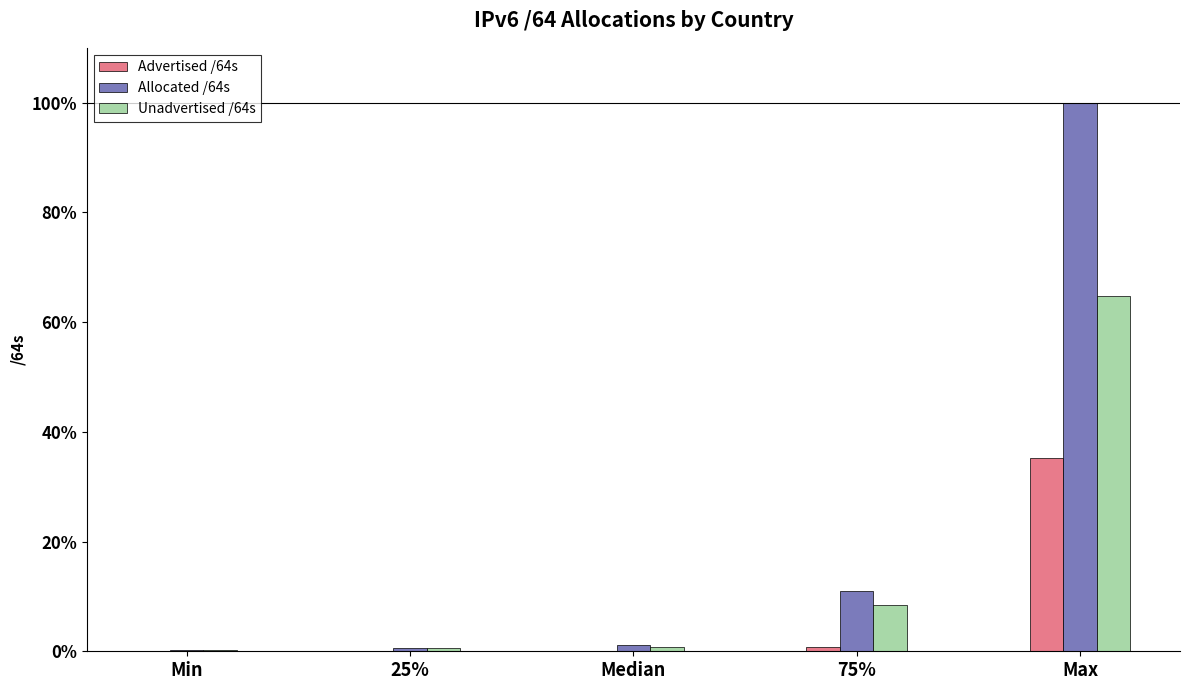

The Unadvertised /64s series shows 15.2 at 75%. True or false?

False